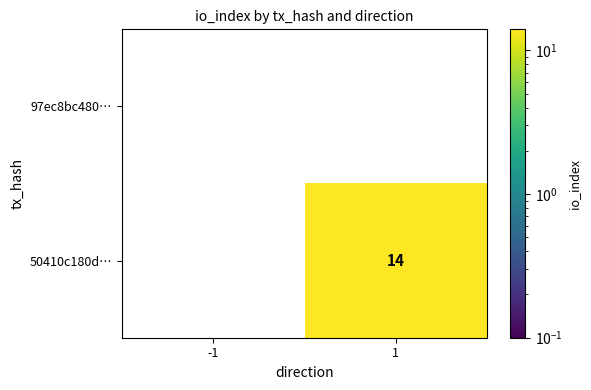

How many series are shown in this chart?

2